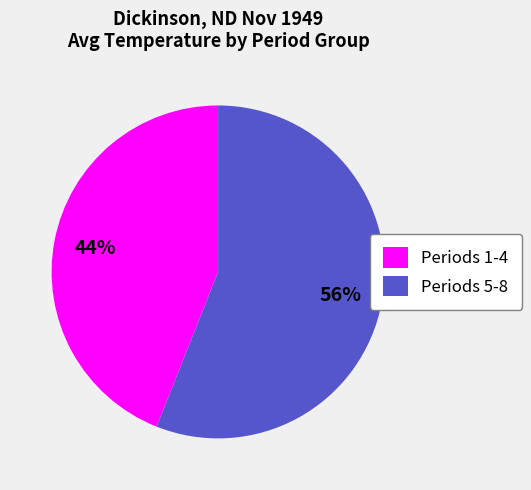

Approximately how many times larger is the value at Periods 5-8 compared to Periods 1-4?

1.3